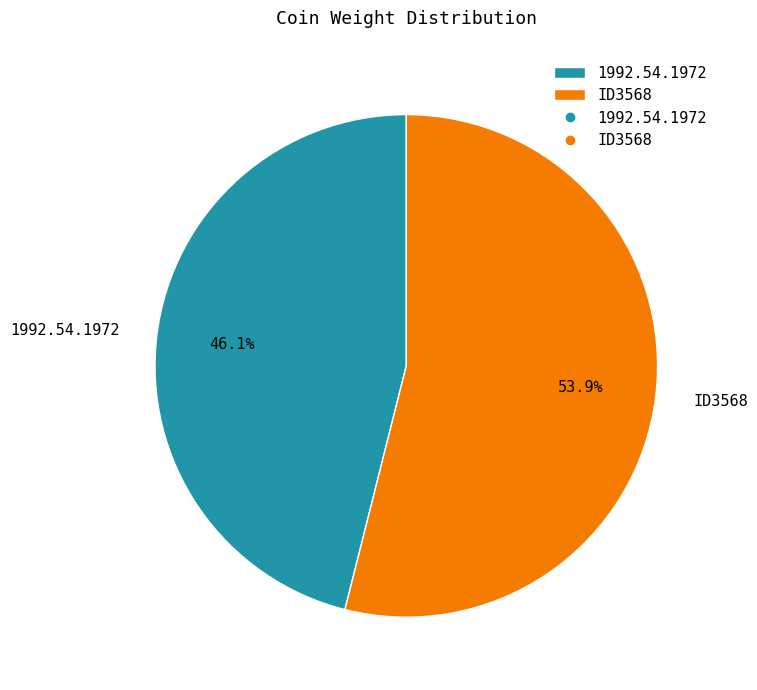

How many slices are in this pie chart?

2